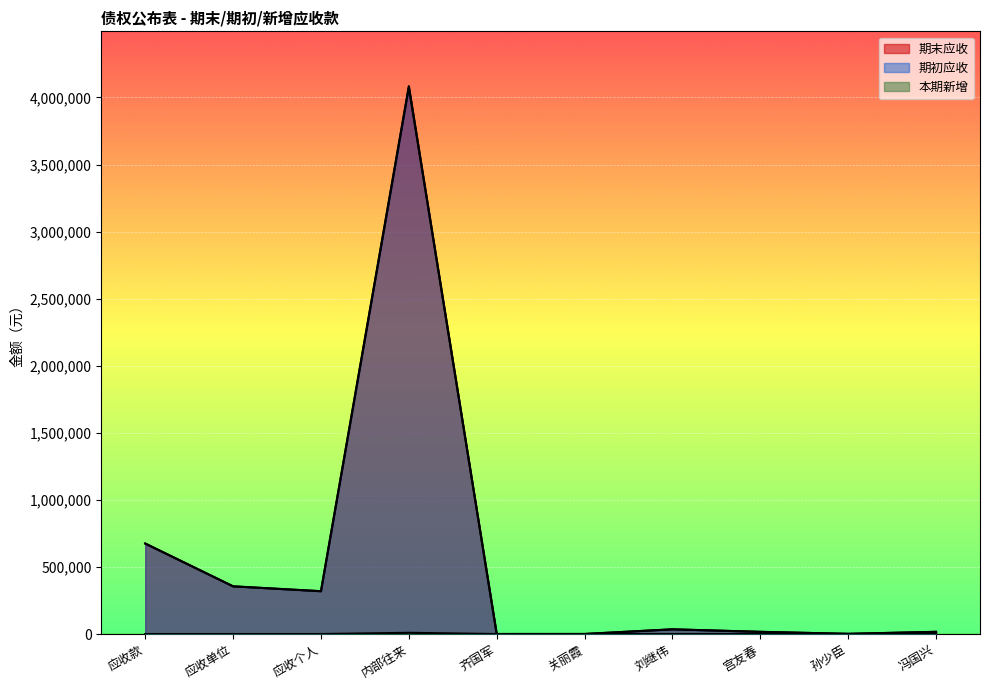

What is the sum of the 期初应收 values at 孙少臣 and 刘继伟?

36462.3